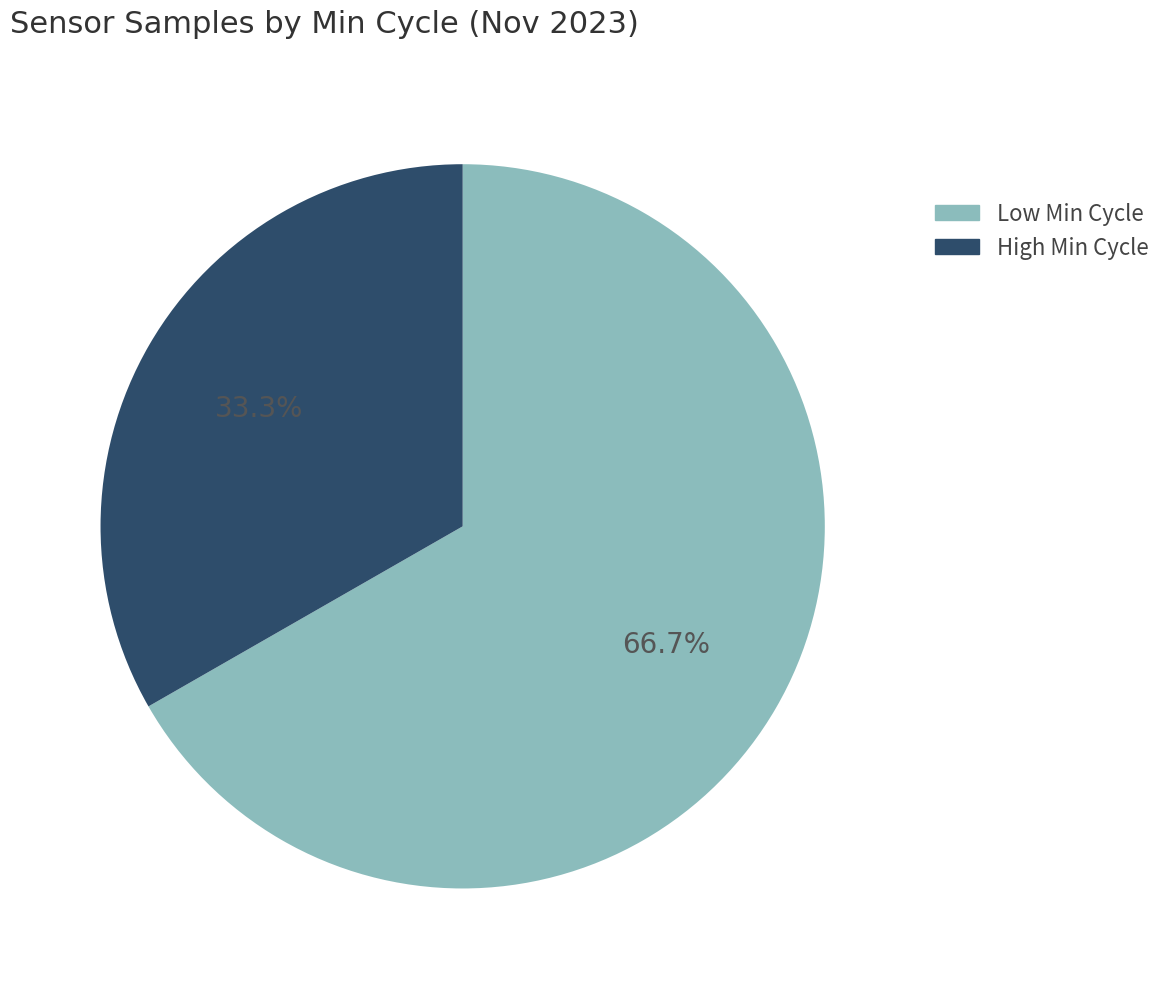

Is there any slice that represents more than half of the pie?

Yes